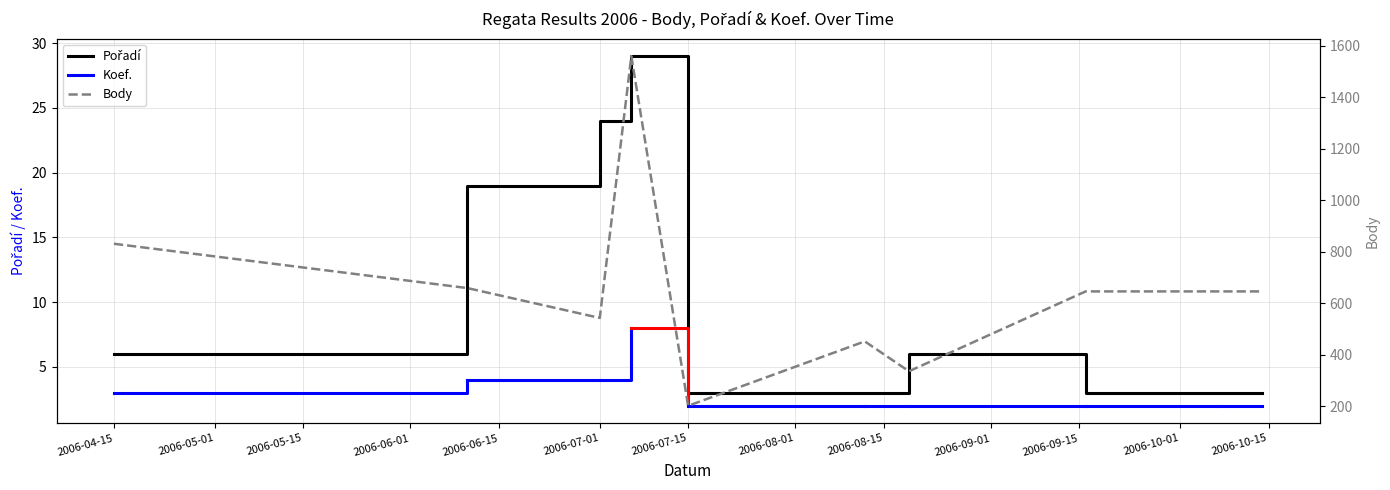

What is the sum of the Body values at 2006-06-10 and 2006-10-07?

1305